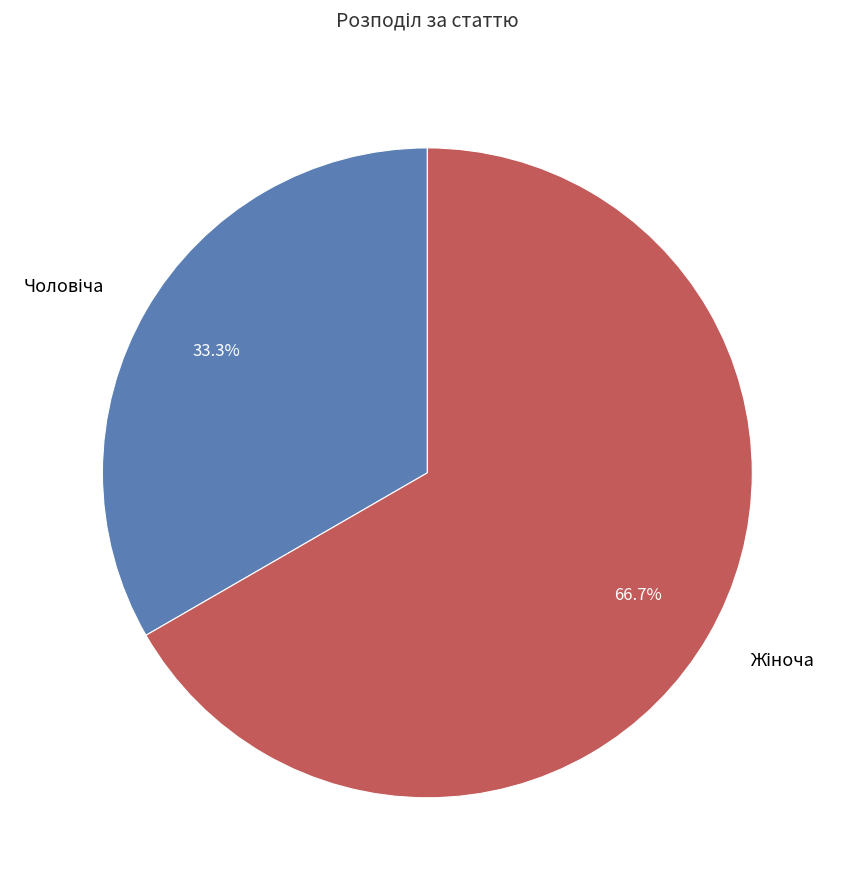

Is there a majority slice in this chart?

Yes